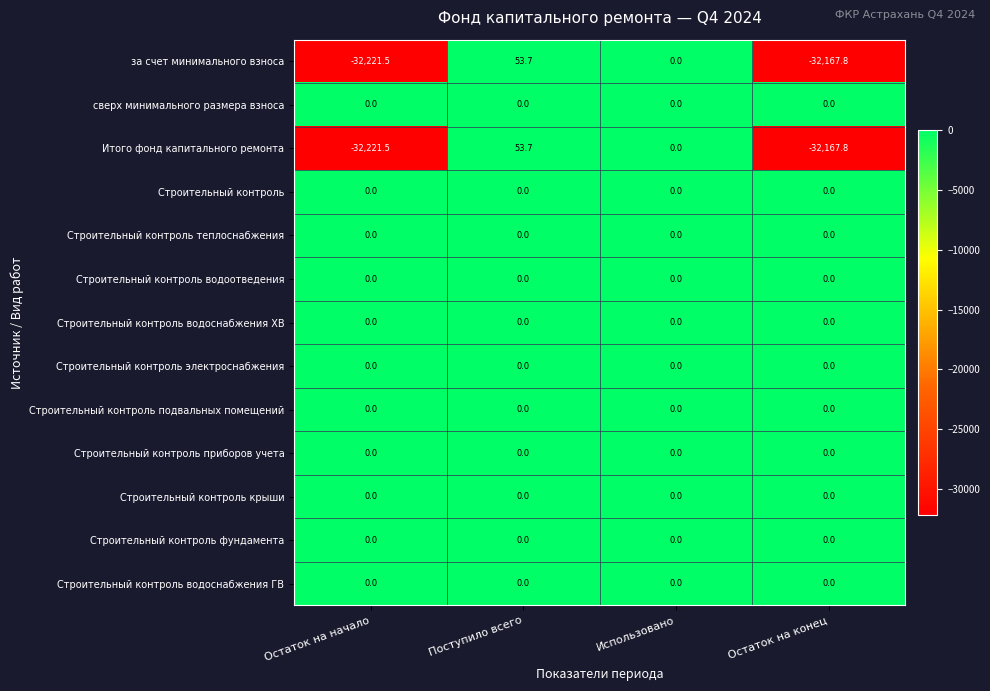

Rank the categories by за счет минимального взноса value from highest to lowest.

Поступило всего, Использовано, Остаток на конец, Остаток на начало